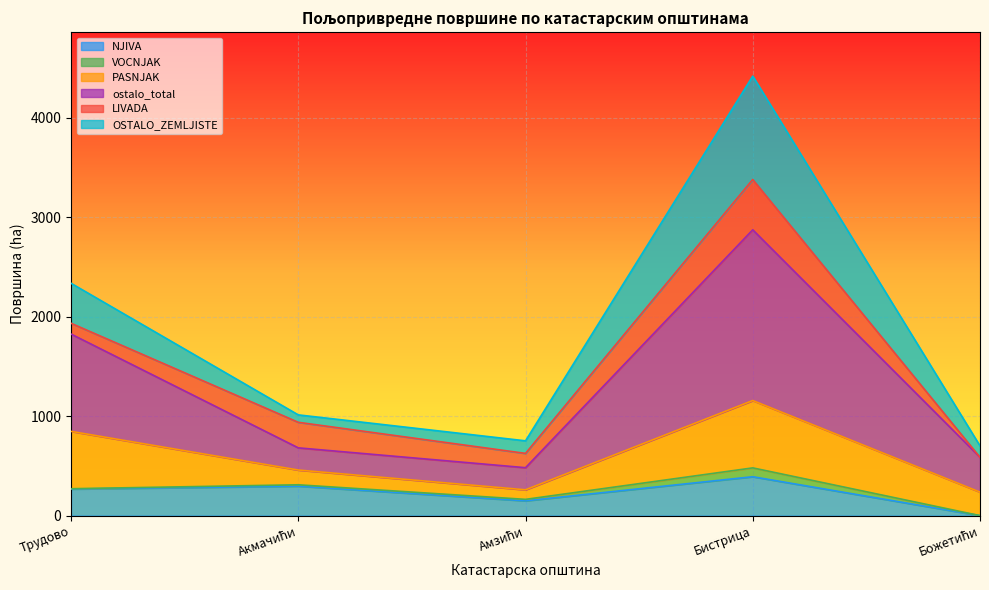

Where is NJIVA nearest to the value 195?

Амзићи